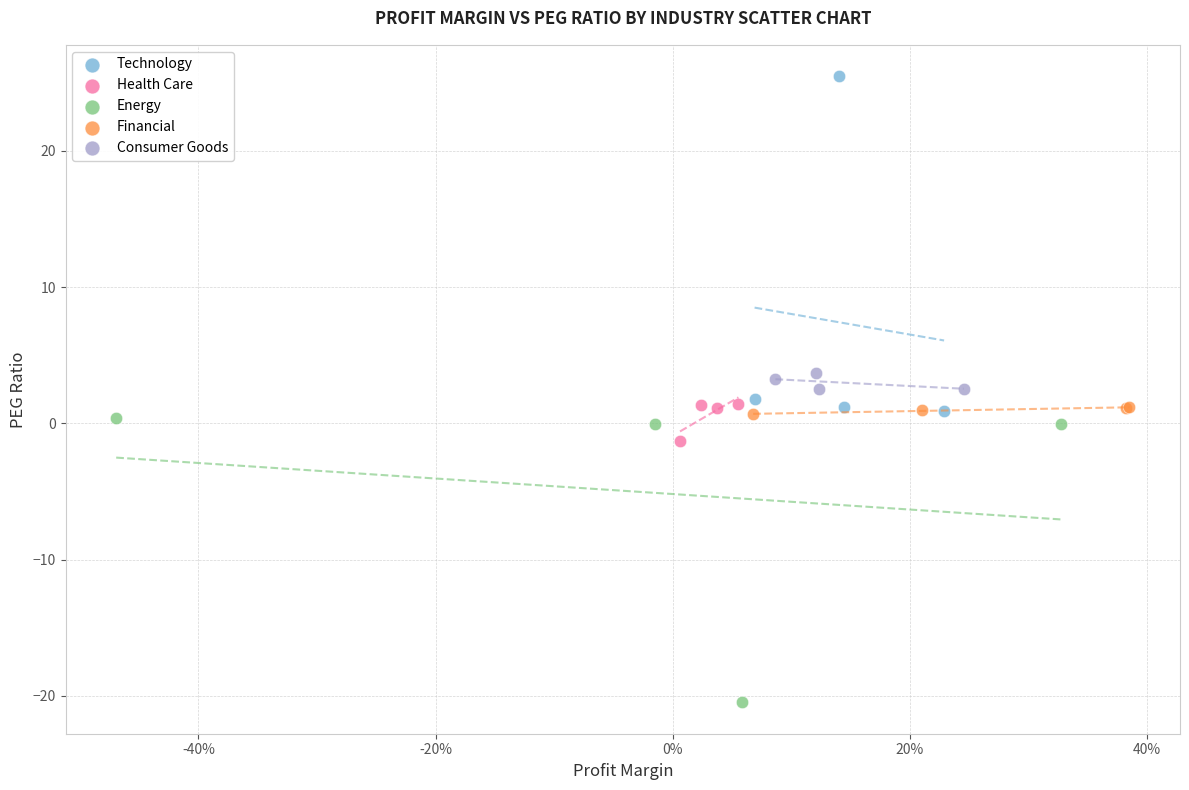

Which series reaches the maximum Y coordinate?

Technology